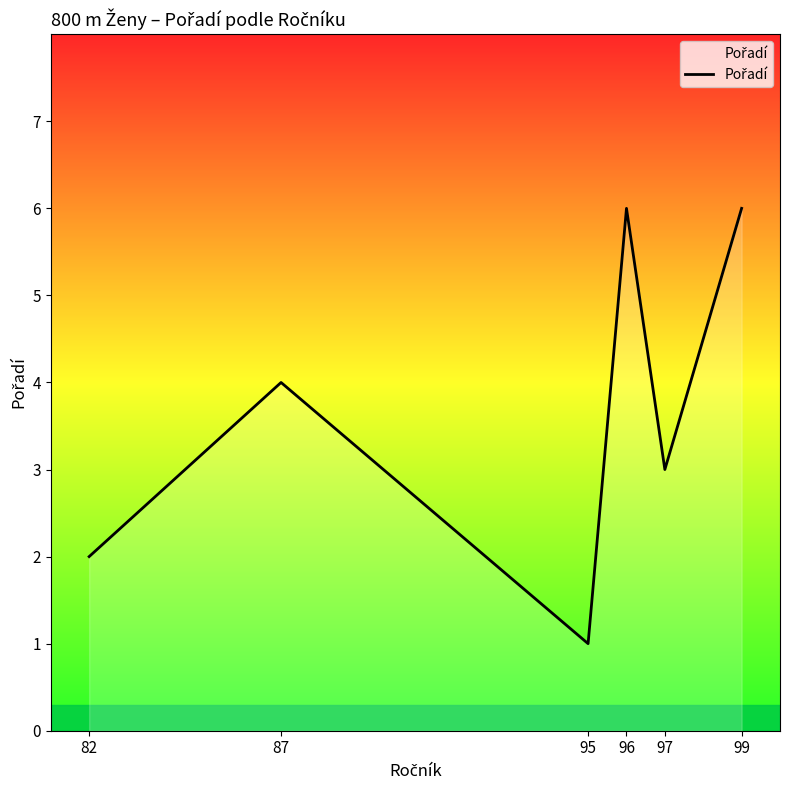

What is the difference between the values at 97 and 96?

3